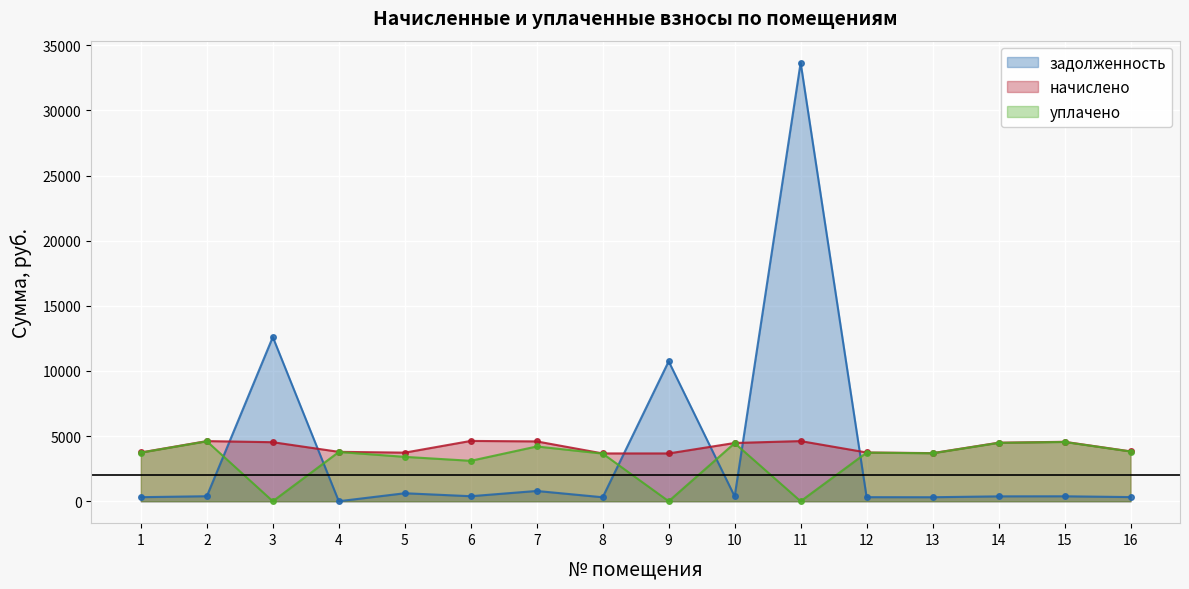

Is it true that задолженность equals 469.2 at 13?

False